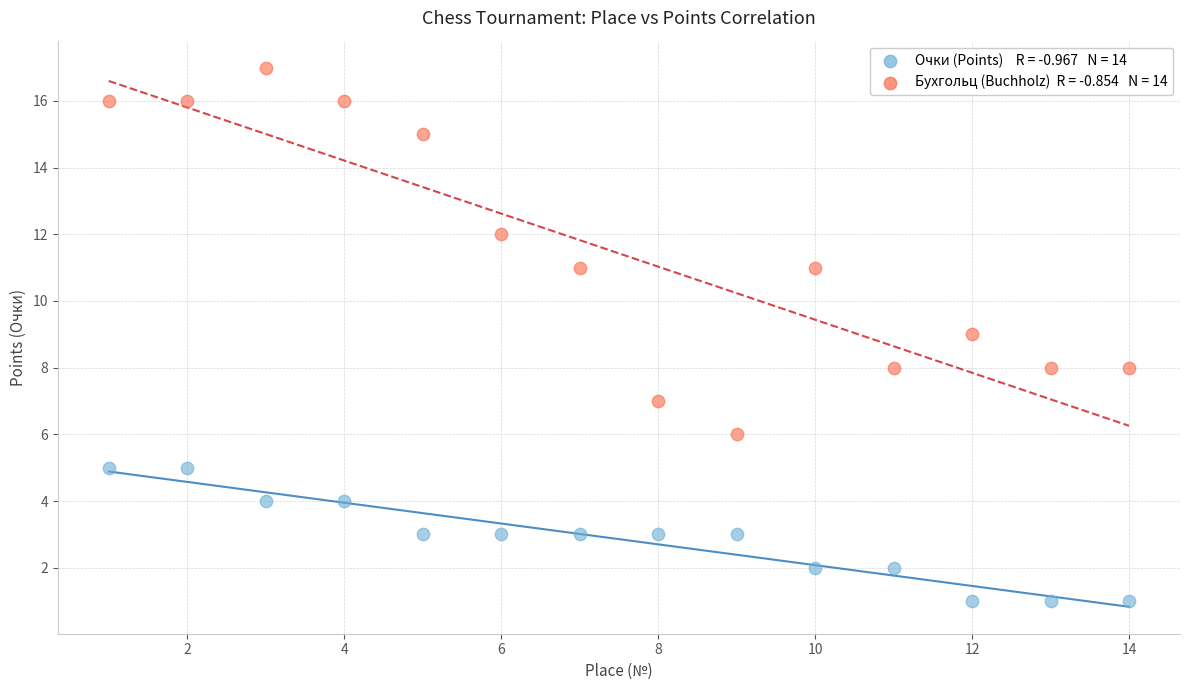

Across all data points, what is the range of Y values (max minus min)?

16